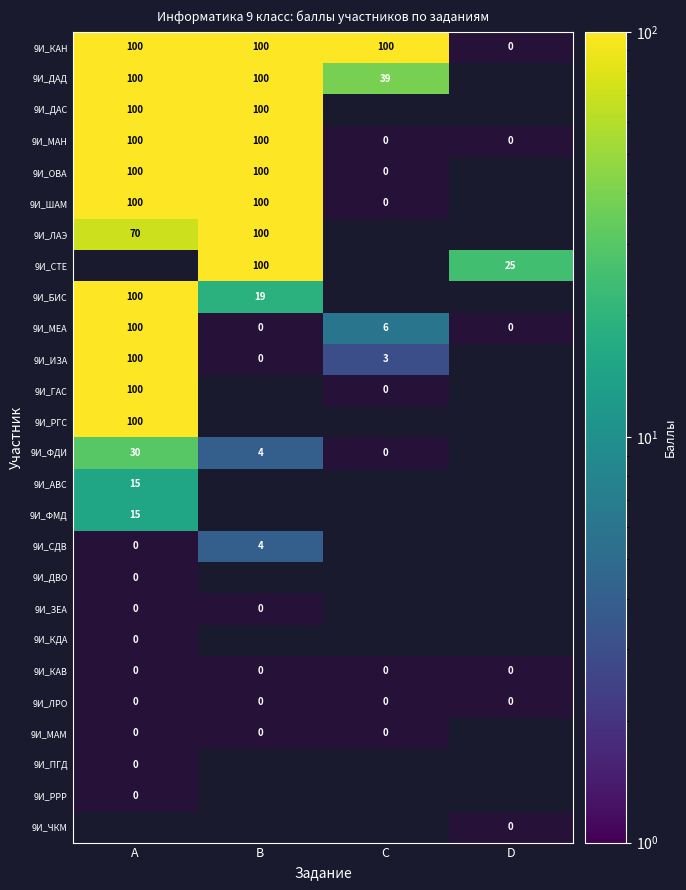

How many categories are shown in the chart?

4